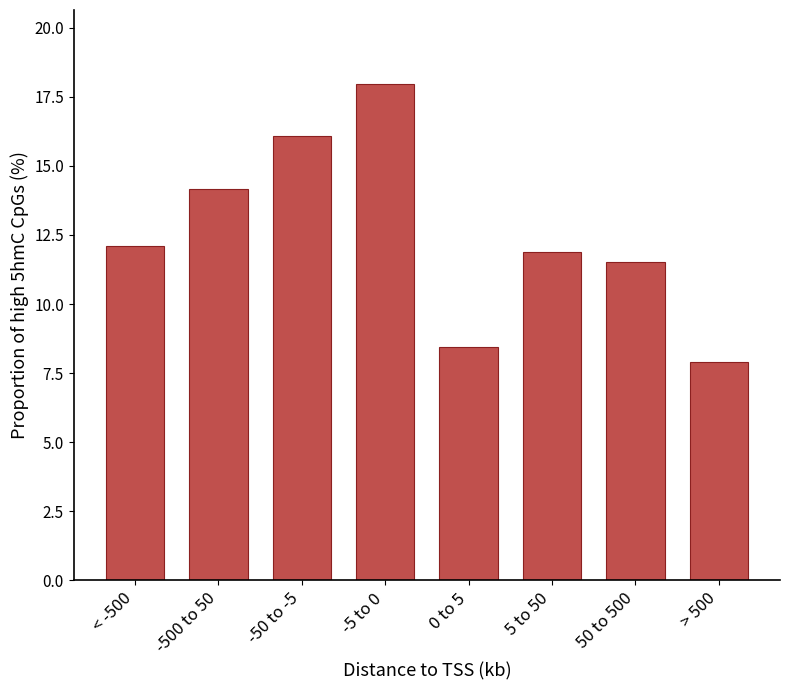

Reading left to right, what are all the values shown in this chart?

< -500=12.1	-500 to 50=14.1	-50 to -5=16.1	-5 to 0=17.9	0 to 5=8.4	5 to 50=11.9	50 to 500=11.5	> 500=7.9